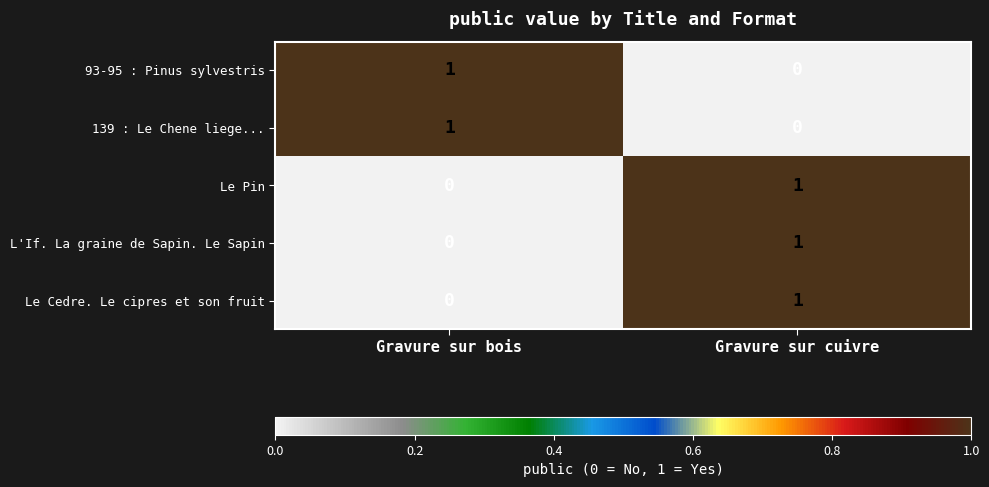

Rank the categories by Le Cedre. Le cipres et son fruit value from lowest to highest.

Gravure sur bois, Gravure sur cuivre